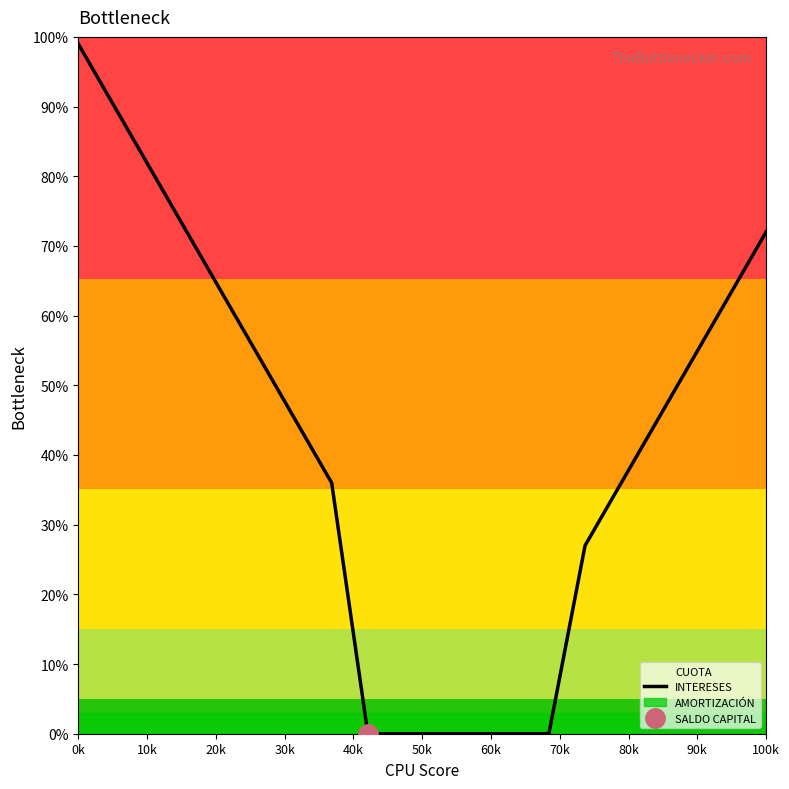

True or false: there are more than 1 points higher than both neighbors.

False